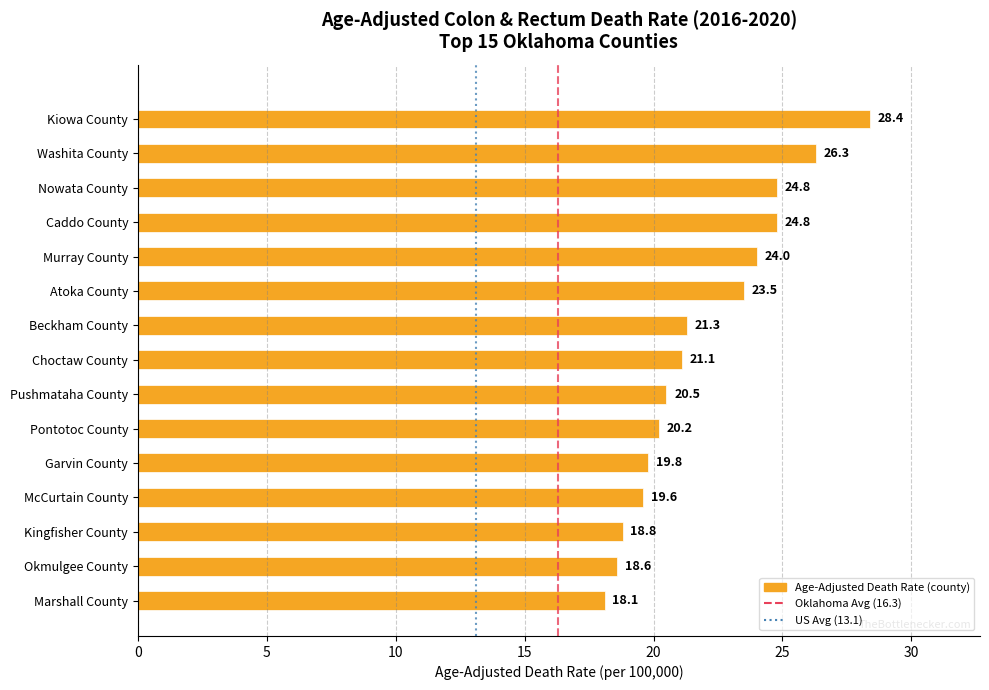

Which has a higher value, Garvin County or Caddo County?

Caddo County